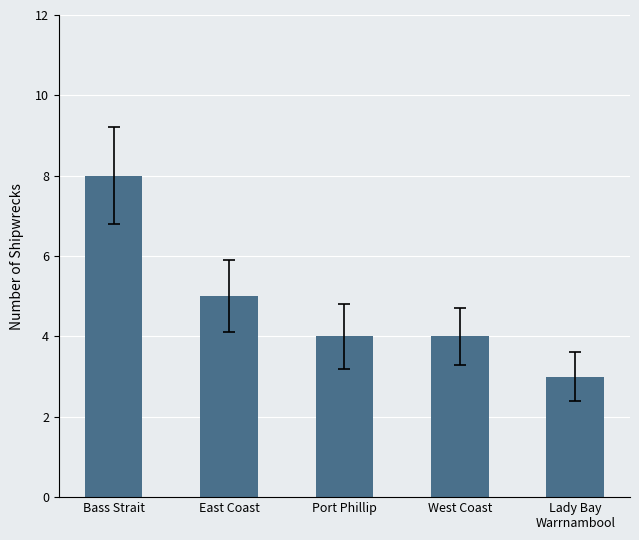

What is the value of the 4th bar from the left?

4